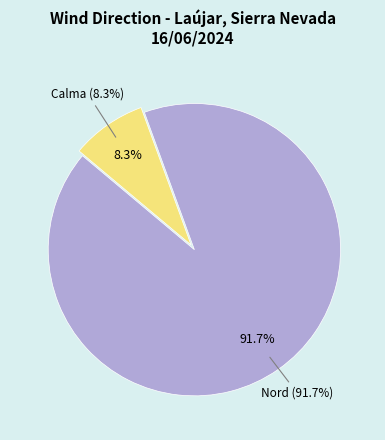

Do Calma and Nord together represent more than half of the pie?

Yes